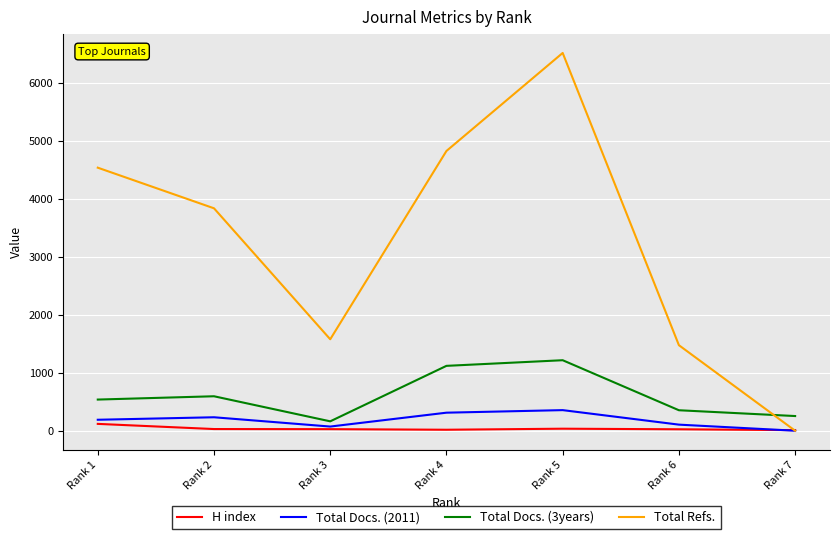

Where is Total Refs. nearest to the value 3255?

Rank 2